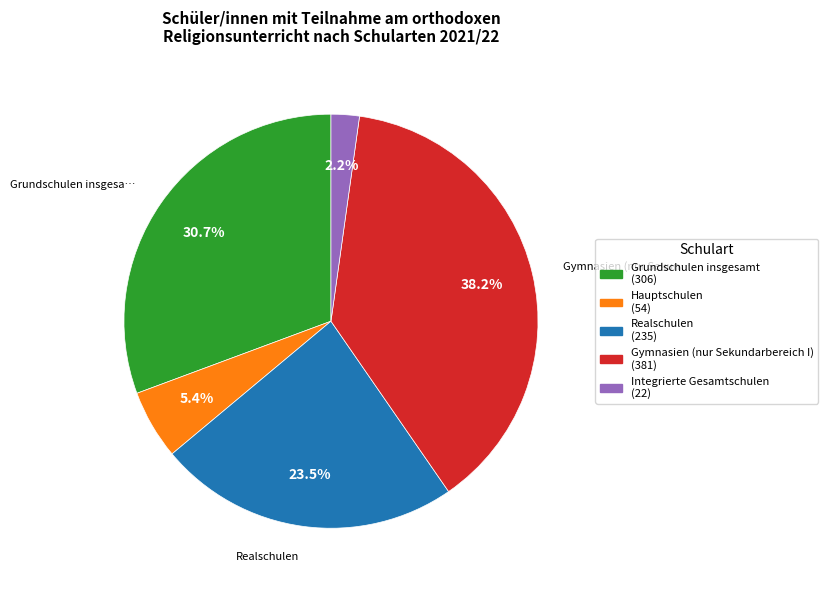

Is there a majority slice in this chart?

No